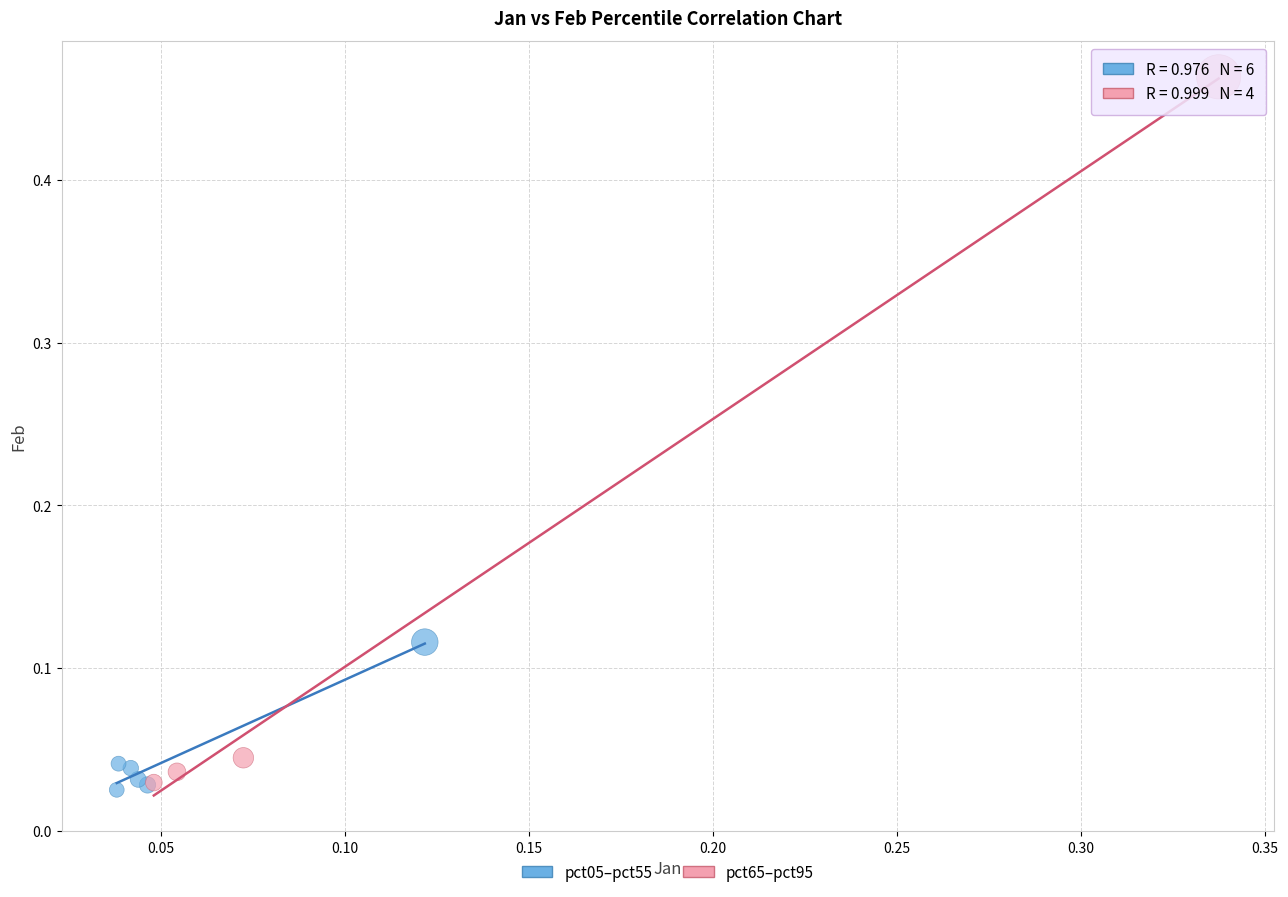

Which series has the widest spread of Y values?

pct65–pct95